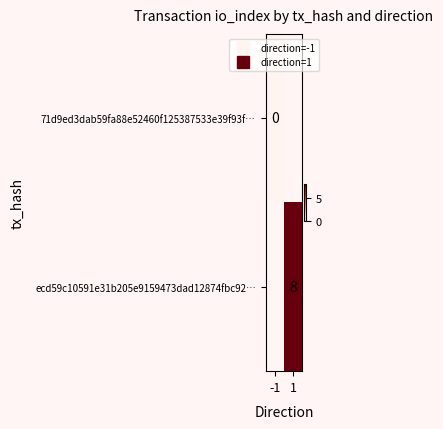

Rank the series at -1 from highest to lowest value.

71d9ed3dab59fa88e52460f125387533e39f93f…, ecd59c10591e31b205e9159473dad12874fbc92…